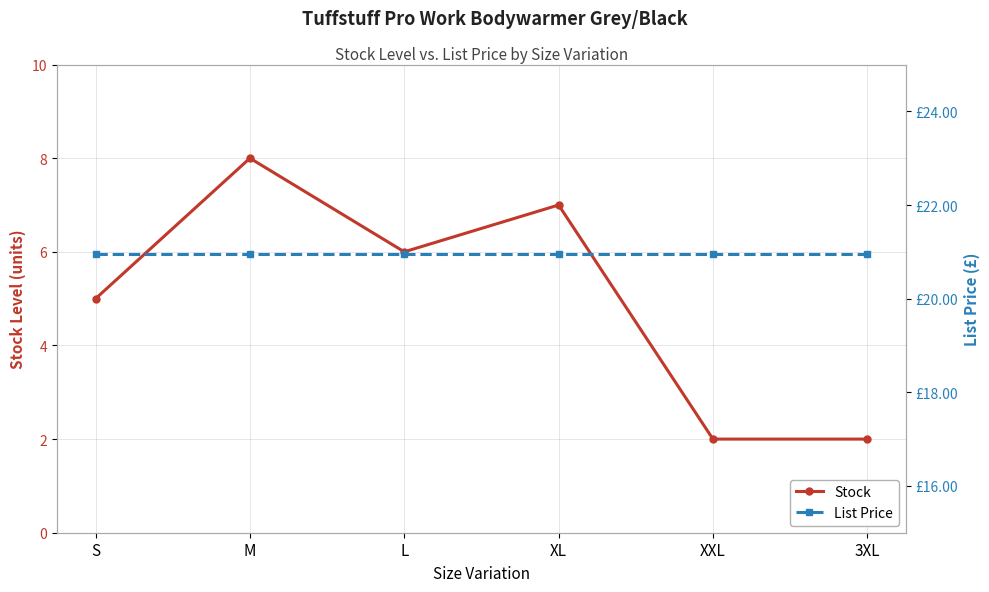

Rank the series by their maximum value, from lowest to highest.

Stock, List Price